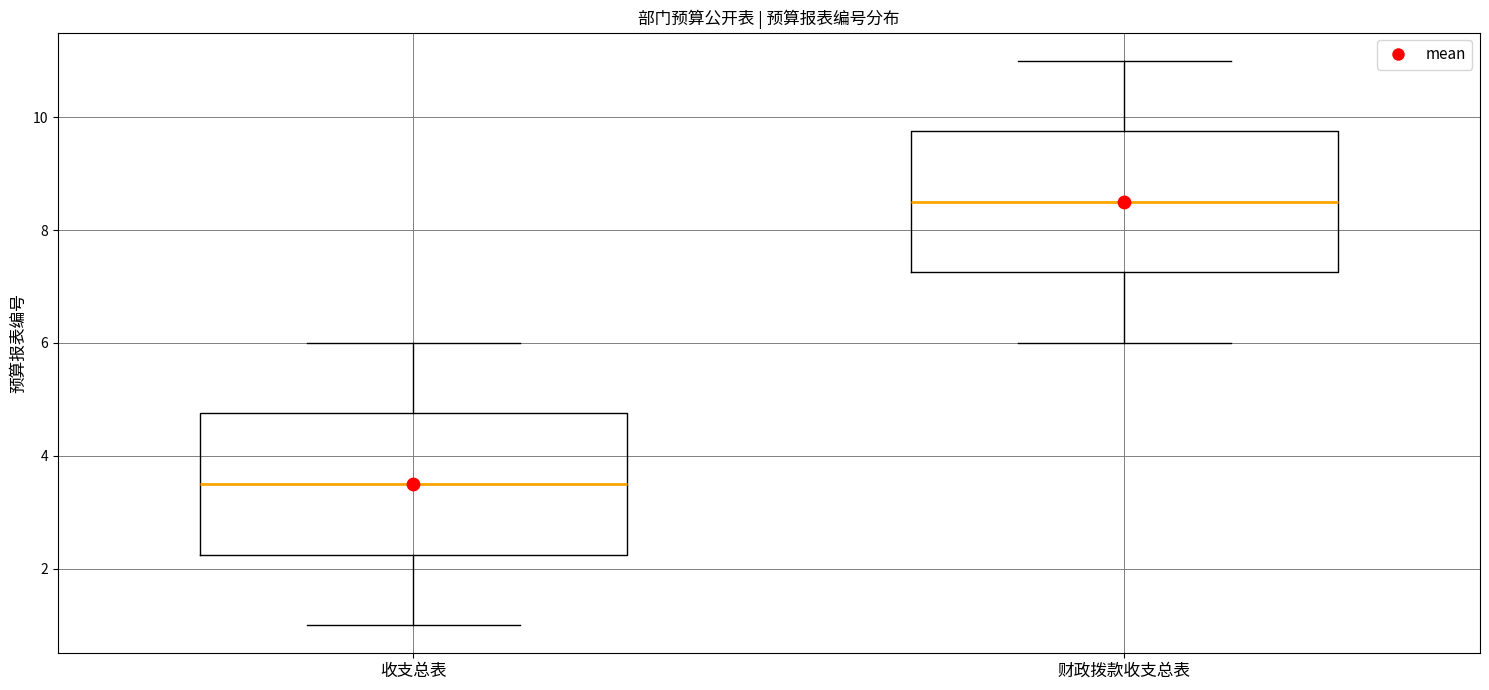

Reading left to right, read every box against the y-axis: the position of its median line, the range the box covers, and the ends of its whiskers. The values are not printed on the chart, so give them approximately, as read against the axis.

收支总表: median 3.6, box 2.2 to 4.8, whiskers 1.0 to 6.0
财政拨款收支总表: median 8.6, box 7.2 to 9.8, whiskers 6.0 to 11.0